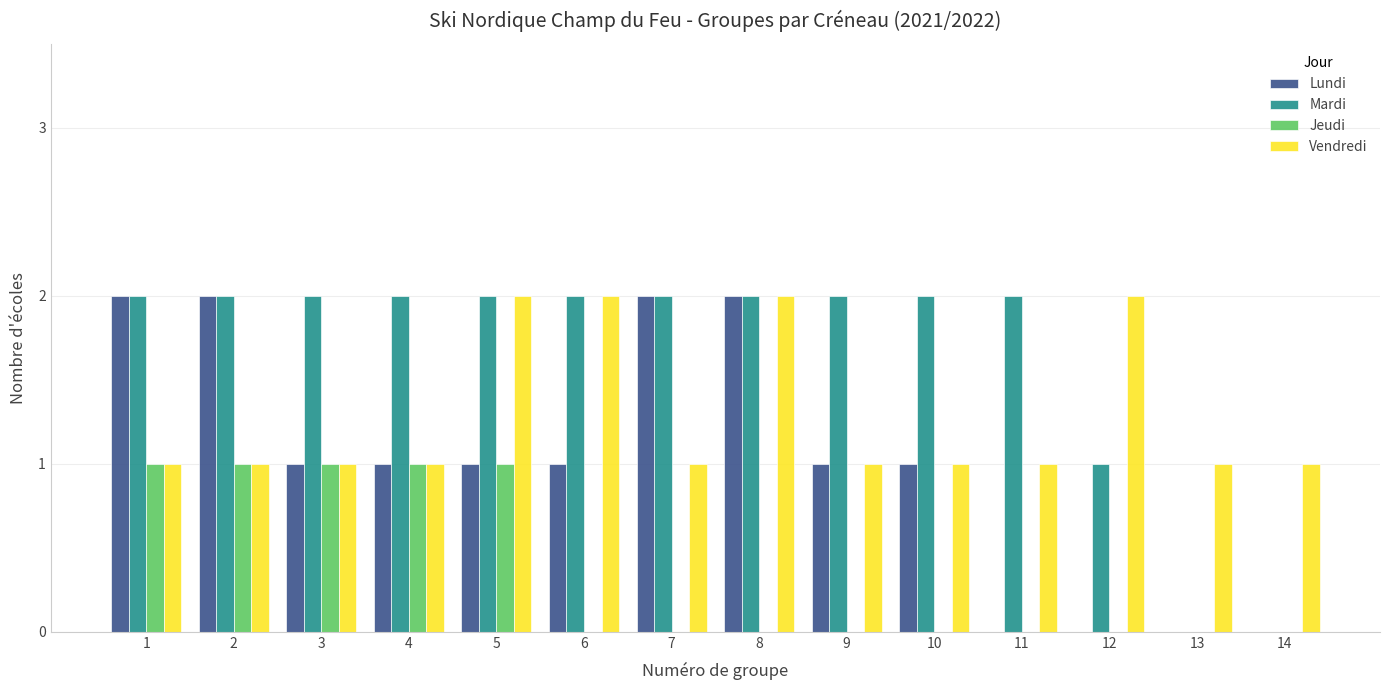

What is the sum of all Lundi values?

14